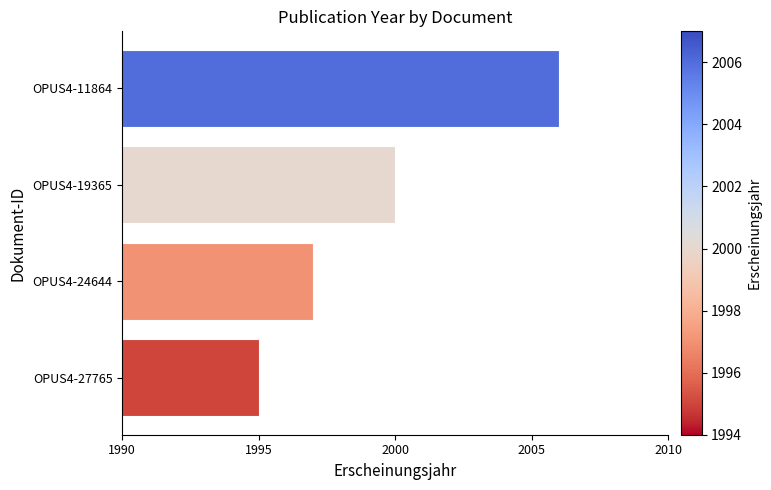

Does the chart contain stacked bars?

No